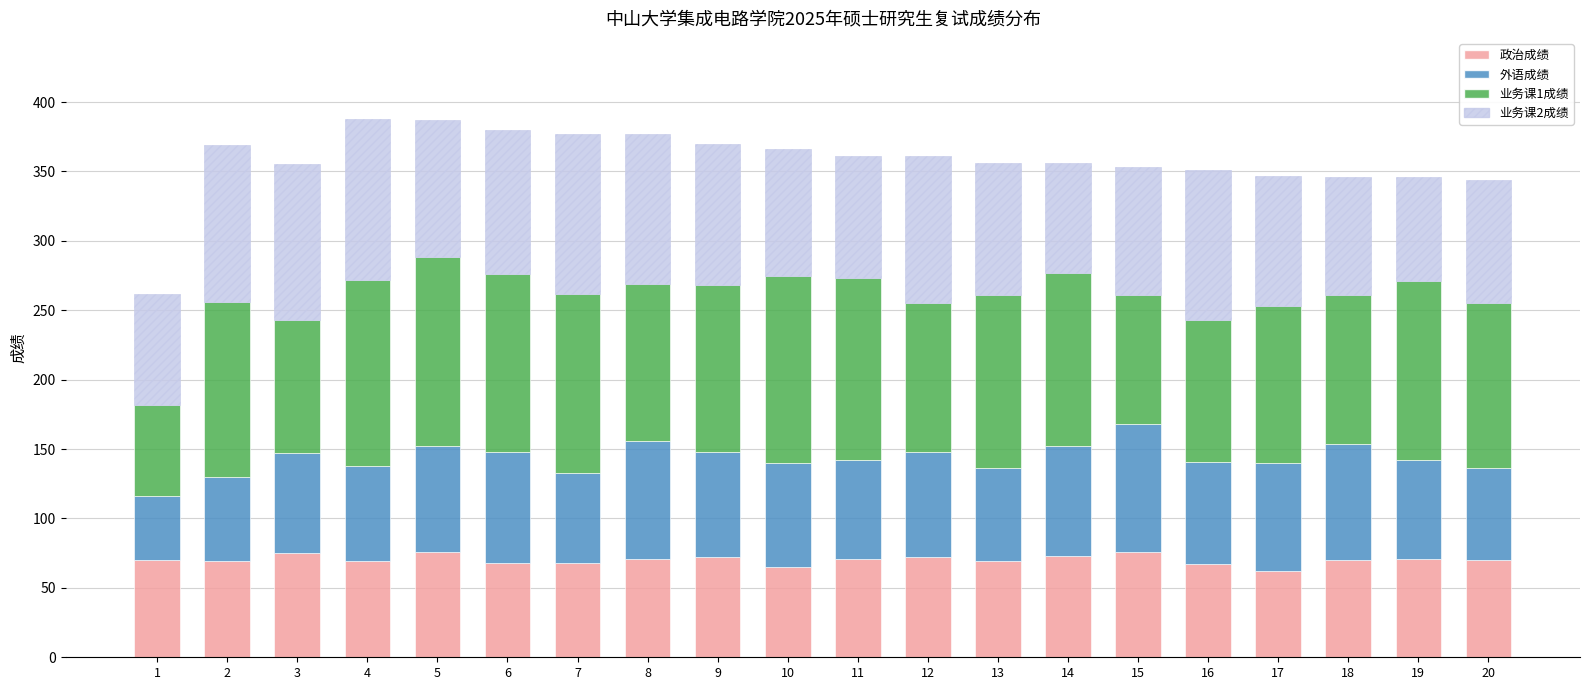

What is the sum of all 政治成绩 values?

1404